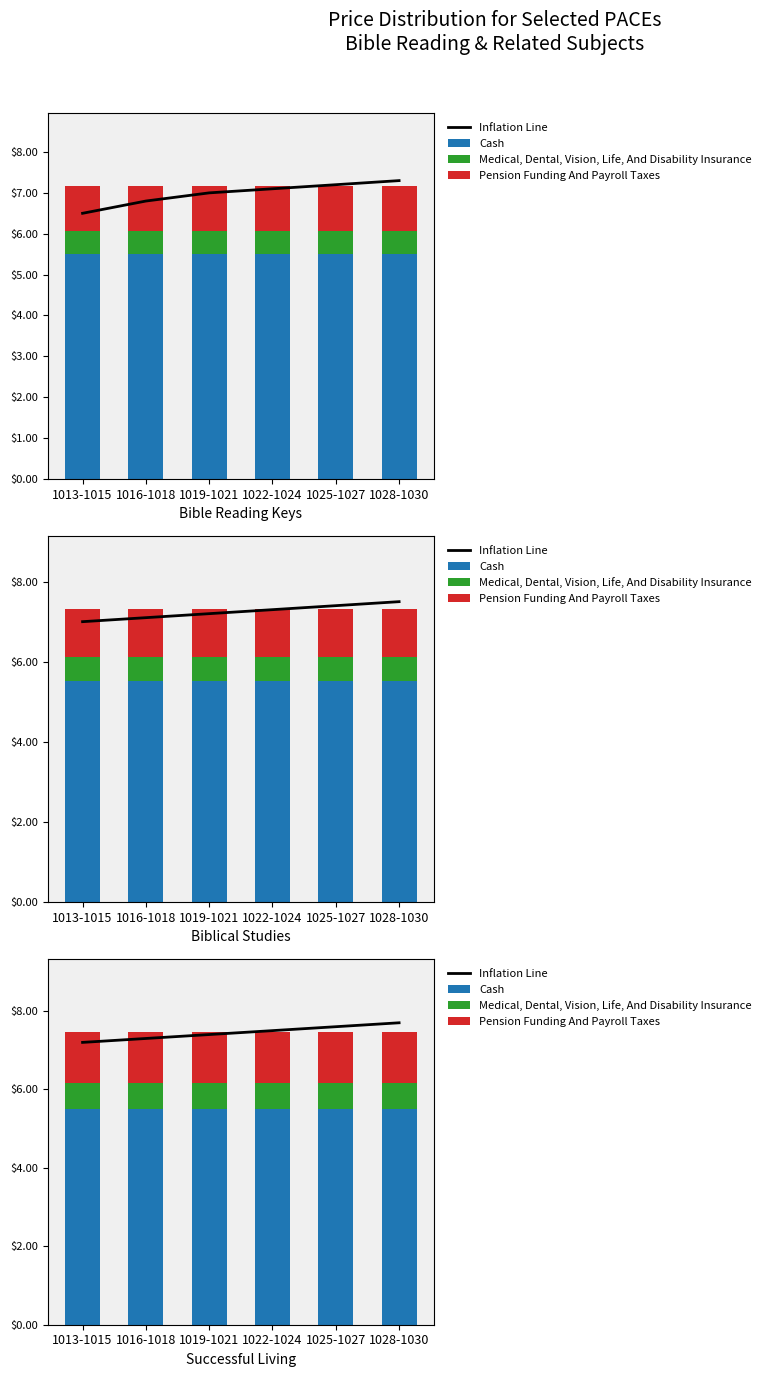

Which series has the largest total across all categories?

Inflation Line